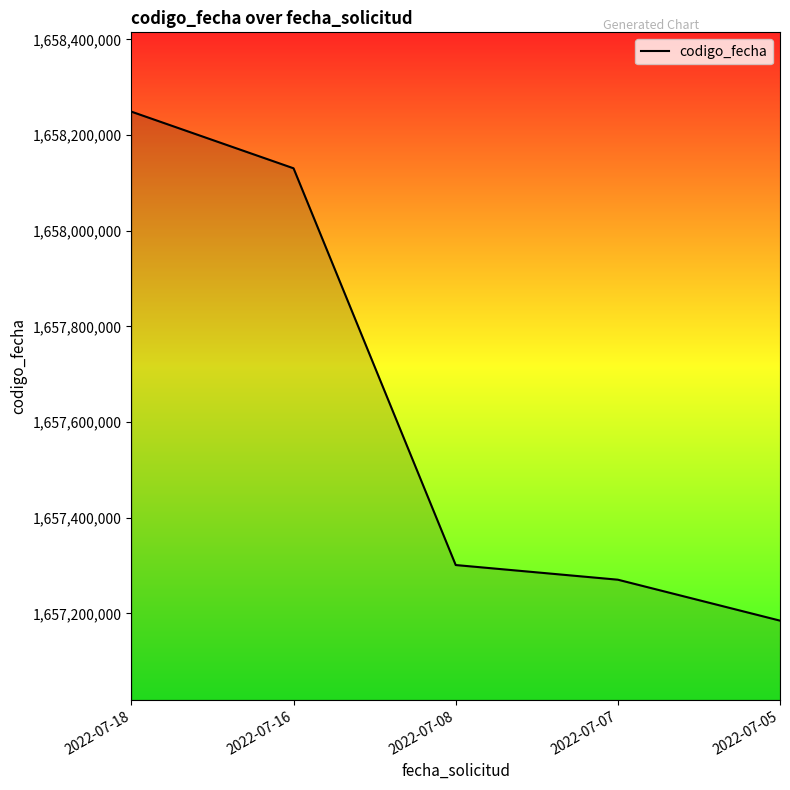

How many categories are shown in the chart?

5